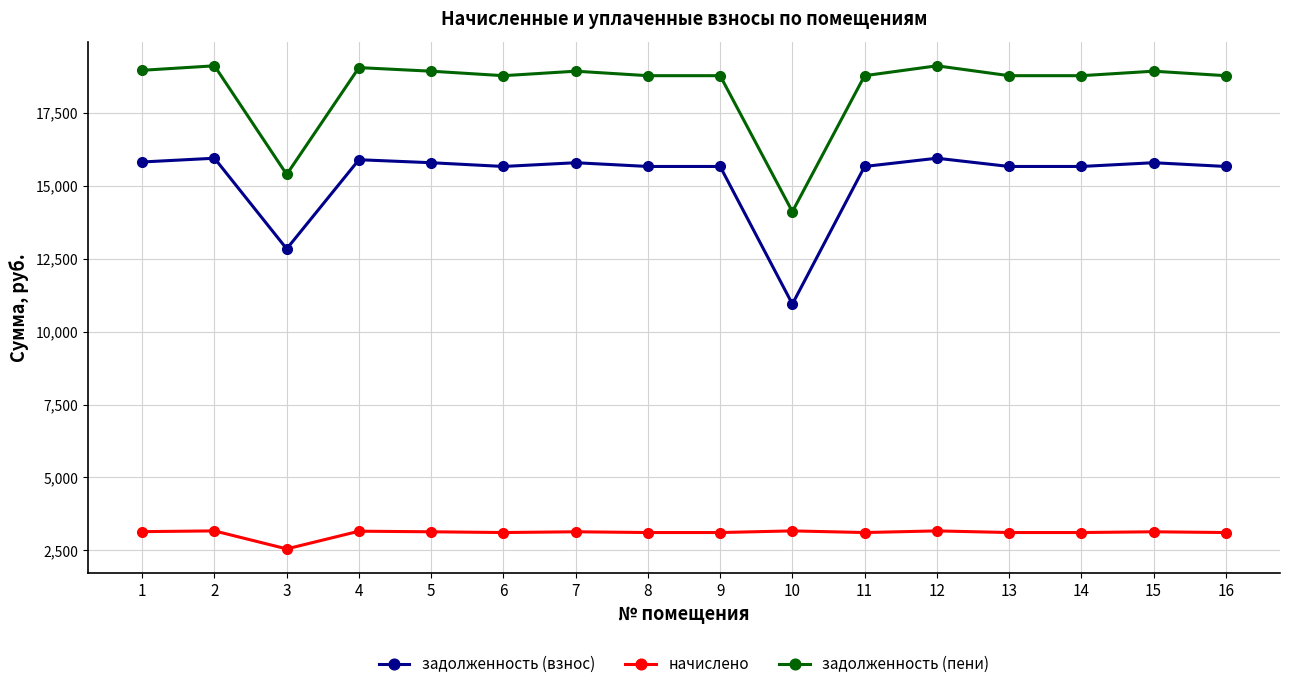

What is the value of the задолженность (взнос) point at the 8th from the left?

15664.8